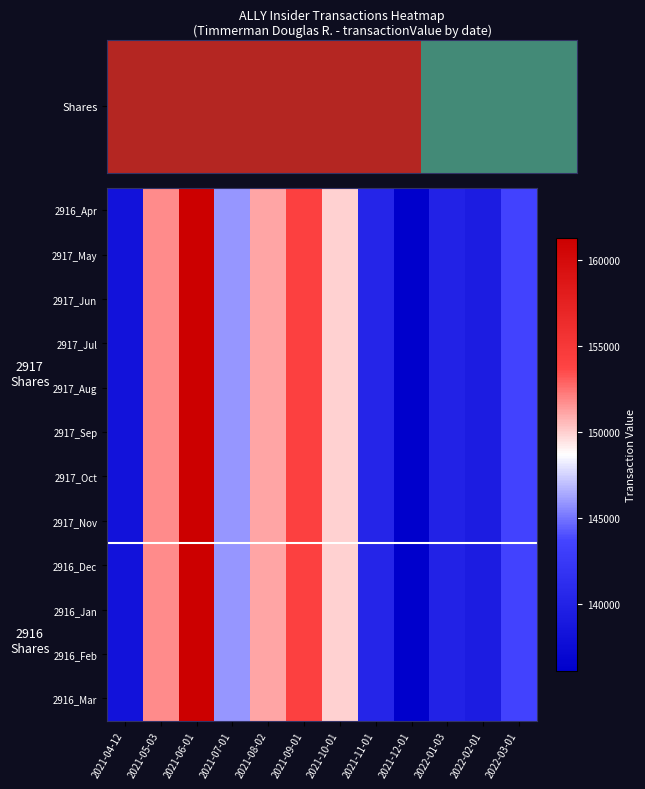

Between 2021-07-01 and 2021-11-01, which series saw the biggest shift?

2916_Apr